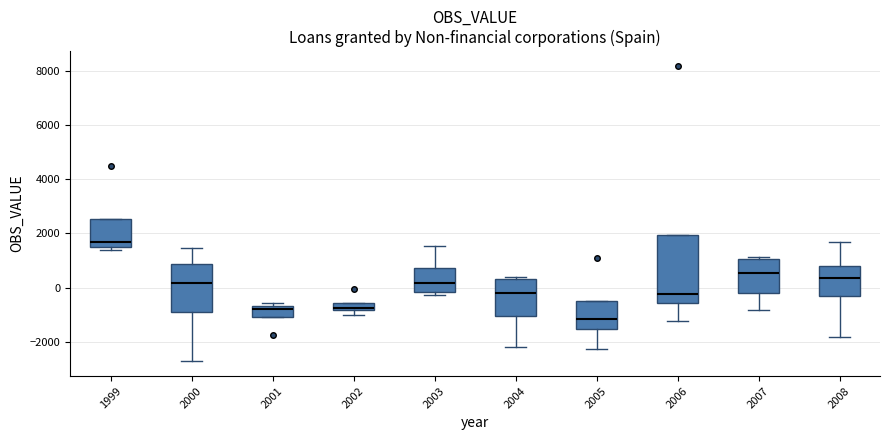

Where is the upper edge of the box at x = 1999 on the y-axis? The values are not printed on the chart, so give them approximately, as read against the axis.

2600